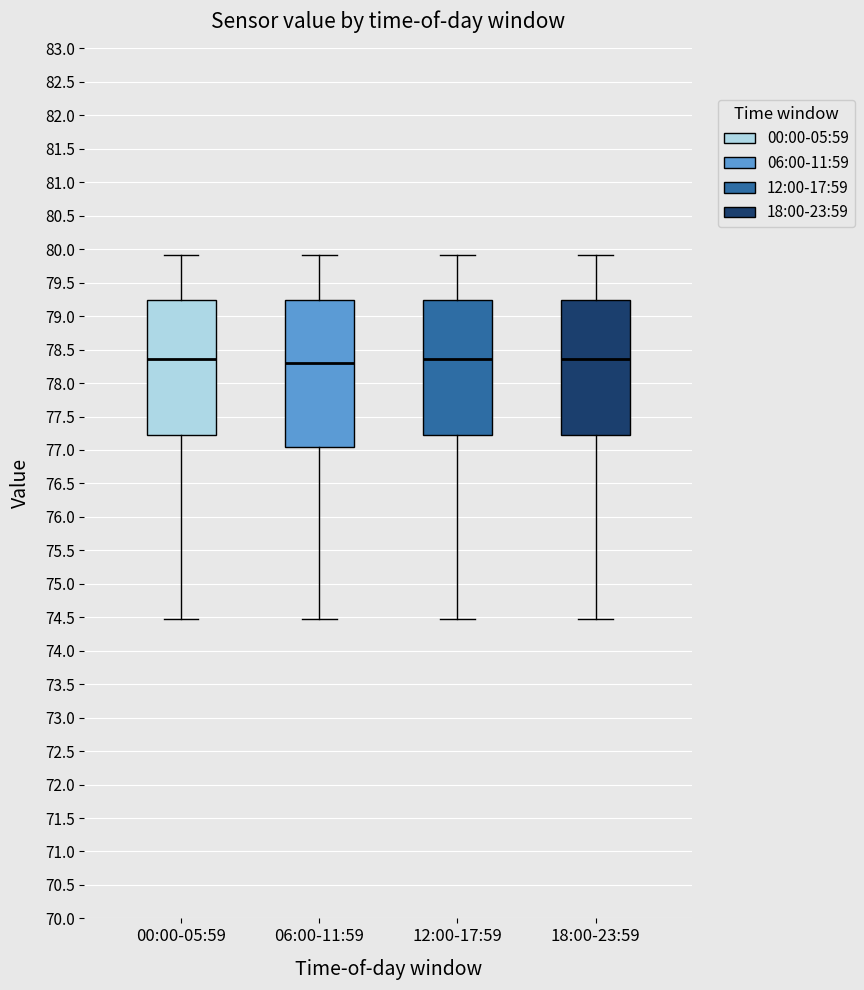

Where is the lower edge of the box for 06:00-11:59 on the y-axis? The values are not printed on the chart, so give them approximately, as read against the axis.

77.05